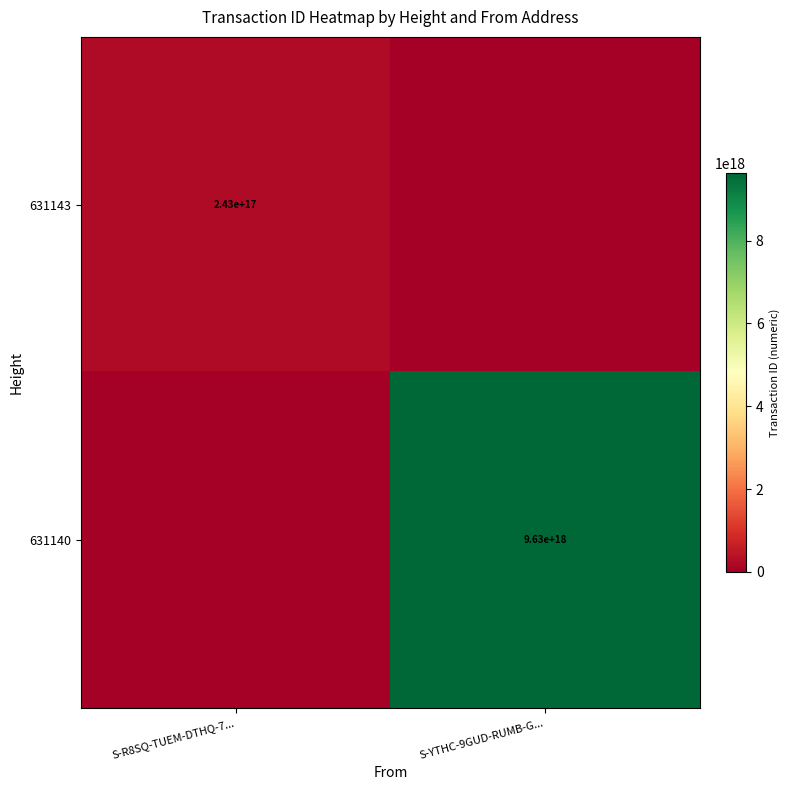

Between S-YTHC-9GUD-RUMB-G... and S-R8SQ-TUEM-DTHQ-7..., which is larger?

S-R8SQ-TUEM-DTHQ-7...